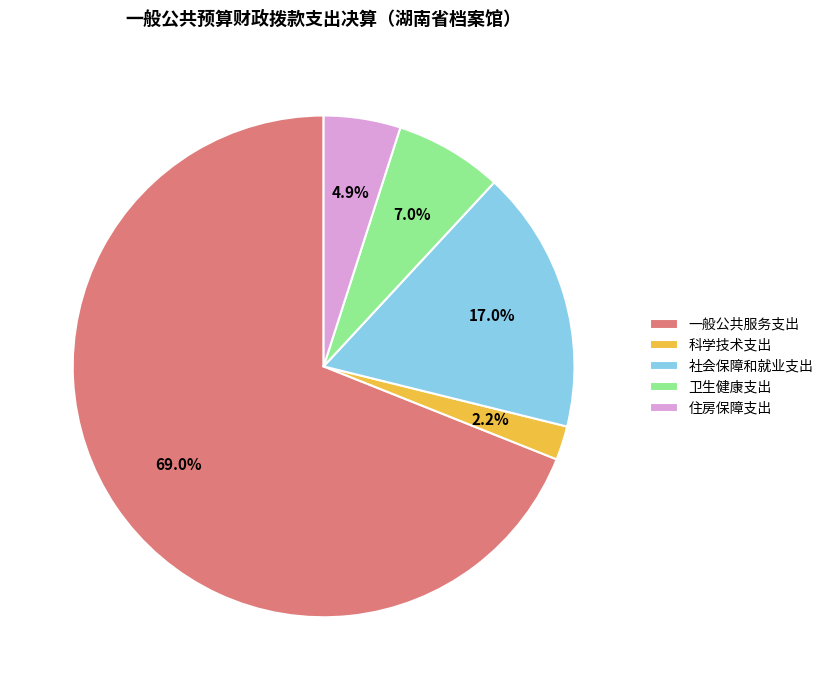

Rank the categories by value from highest to lowest.

一般公共服务支出, 社会保障和就业支出, 卫生健康支出, 住房保障支出, 科学技术支出